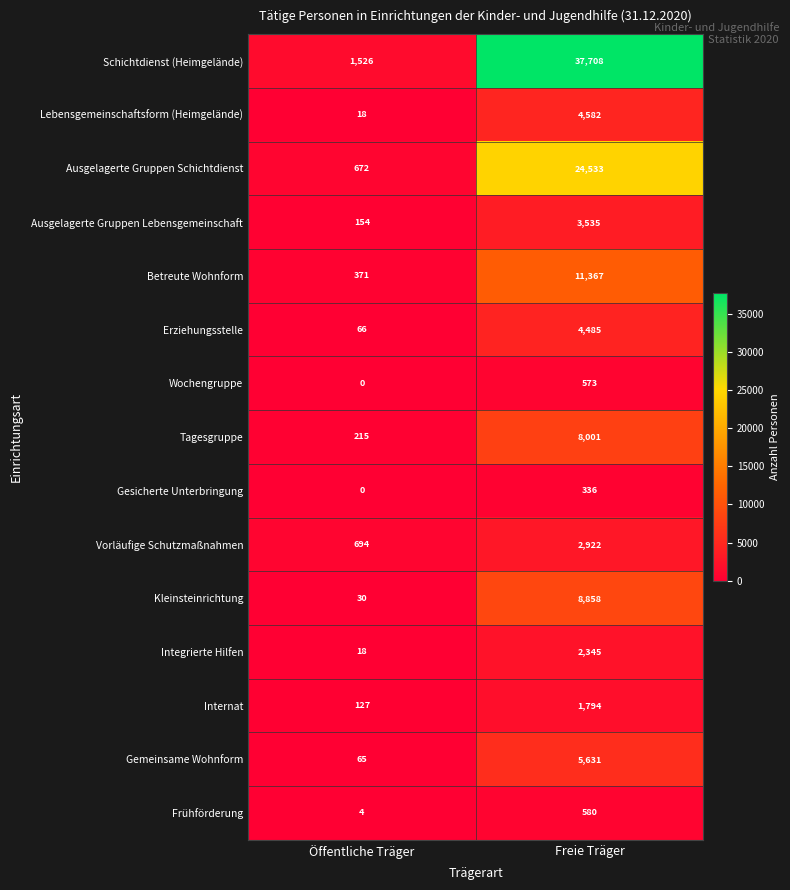

What is the lowest value of the Erziehungsstelle series?

66